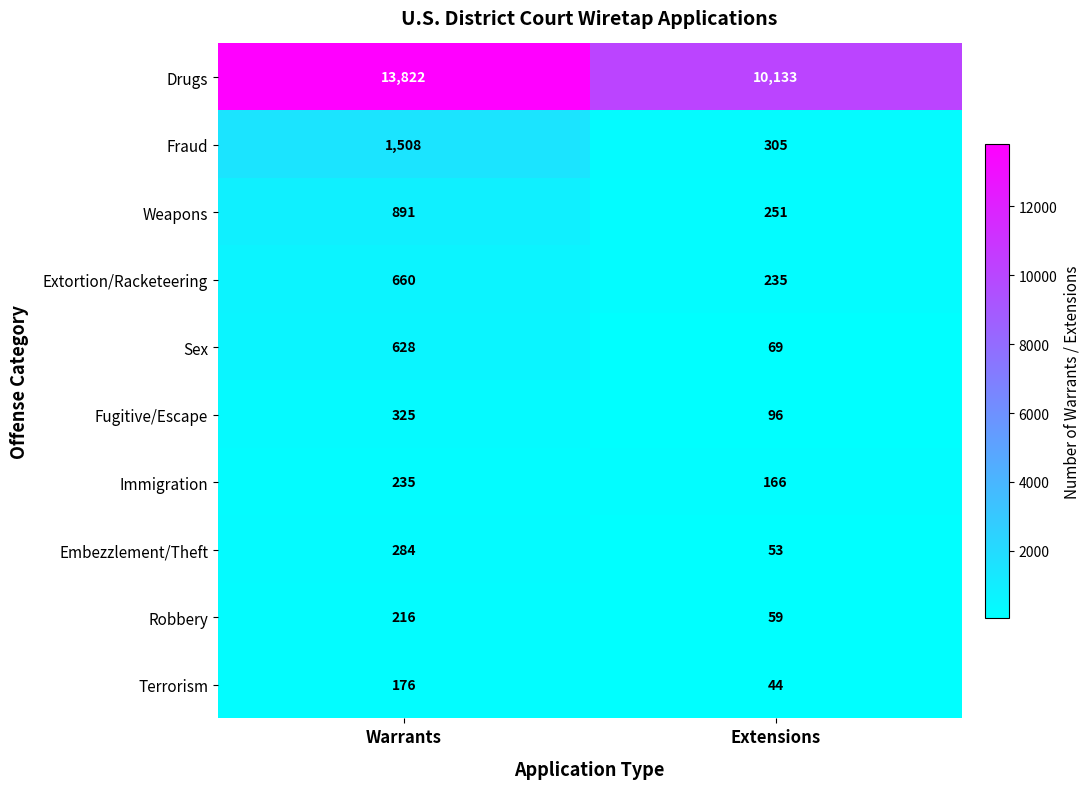

What is the minimum value shown in the chart?

44